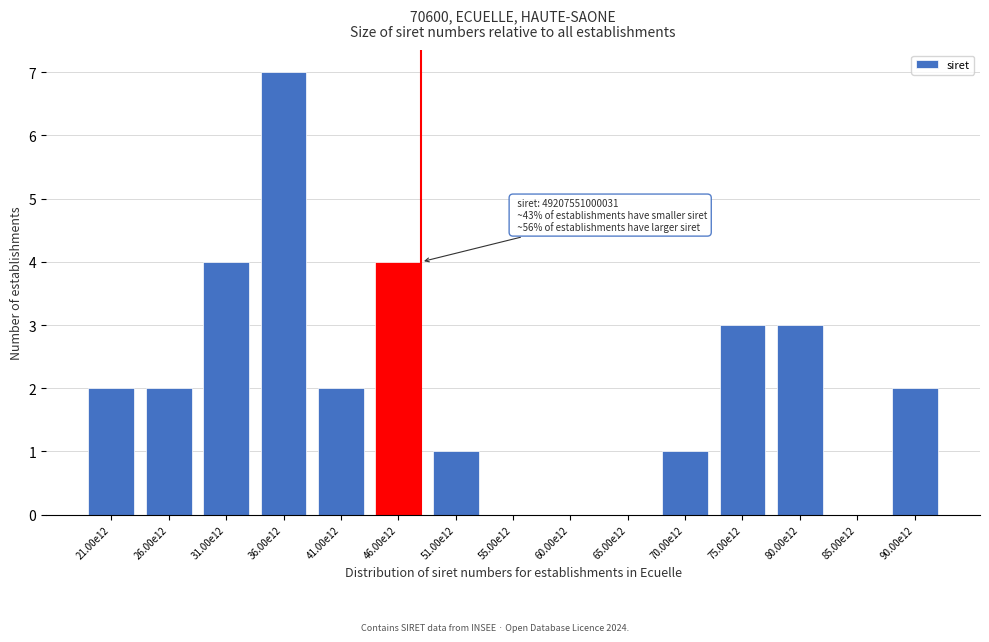

Reading left to right, extract all data points from this chart.

21.00e12=2	26.00e12=2	31.00e12=4	36.00e12=7	41.00e12=2	46.00e12=4	51.00e12=1	55.00e12=0	60.00e12=0	65.00e12=0	70.00e12=1	75.00e12=3	80.00e12=3	85.00e12=0	90.00e12=2